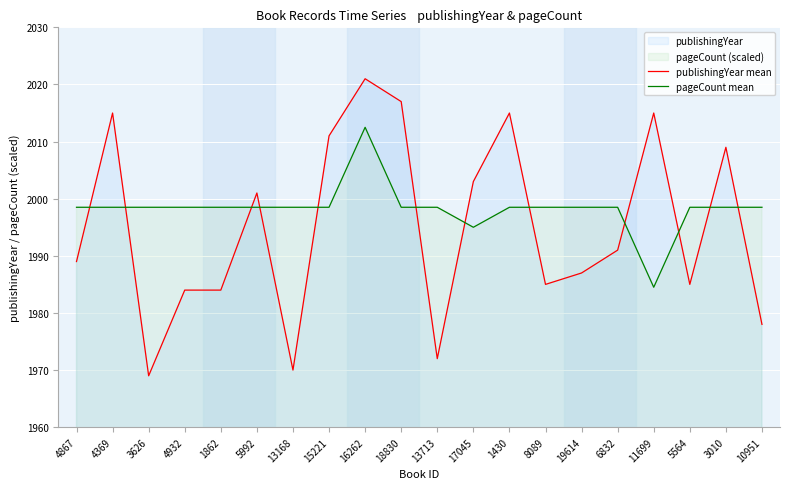

Read the pageCount mean value at 15221.

1998.5